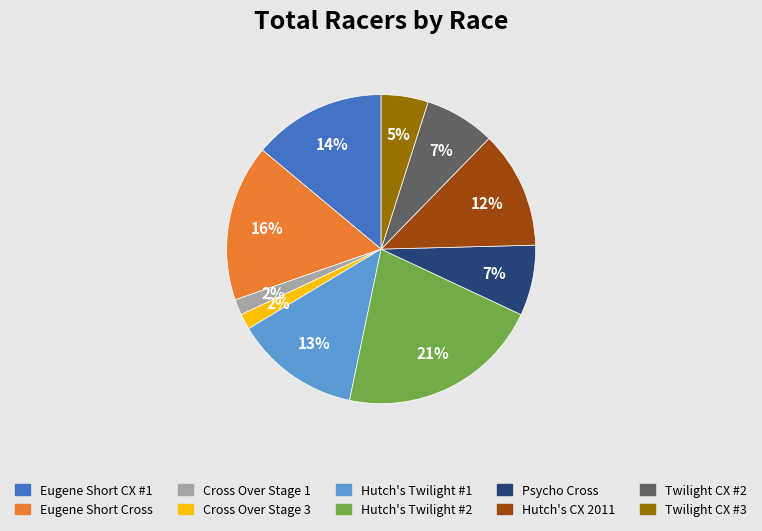

To the nearest percent, what percentage of the pie is Hutch's Twilight #2?

21%